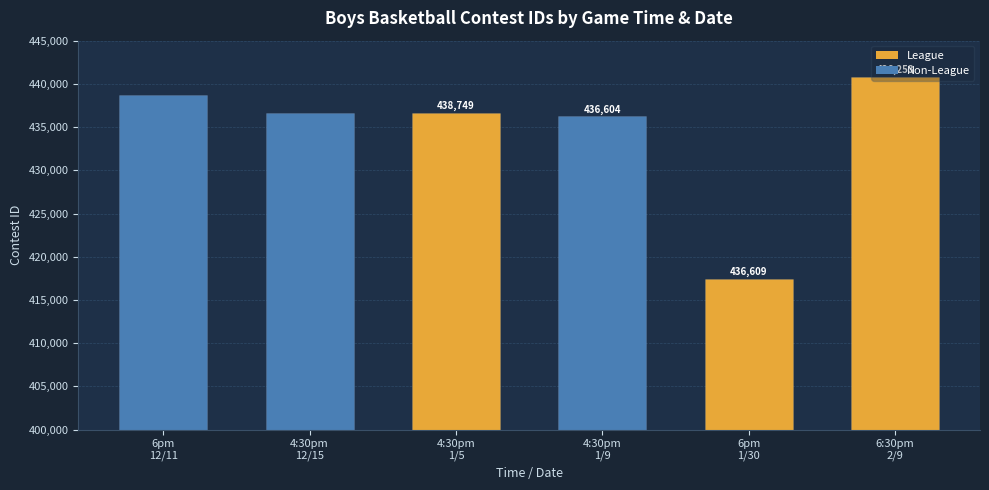

Reading right to left, extract all data points from this chart.

6:30pm
2/9=440797	6pm
1/30=417467	4:30pm
1/9=436253	4:30pm
1/5=436609	4:30pm
12/15=436604	6pm
12/11=438749